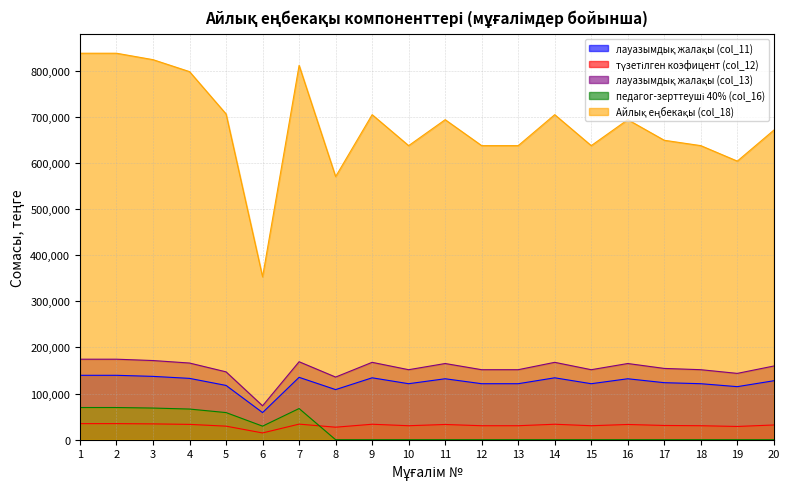

True or false: лауазымдық жалақы (col_13) and педагог-зерттеуші 40% (col_16) intersect in this chart.

False